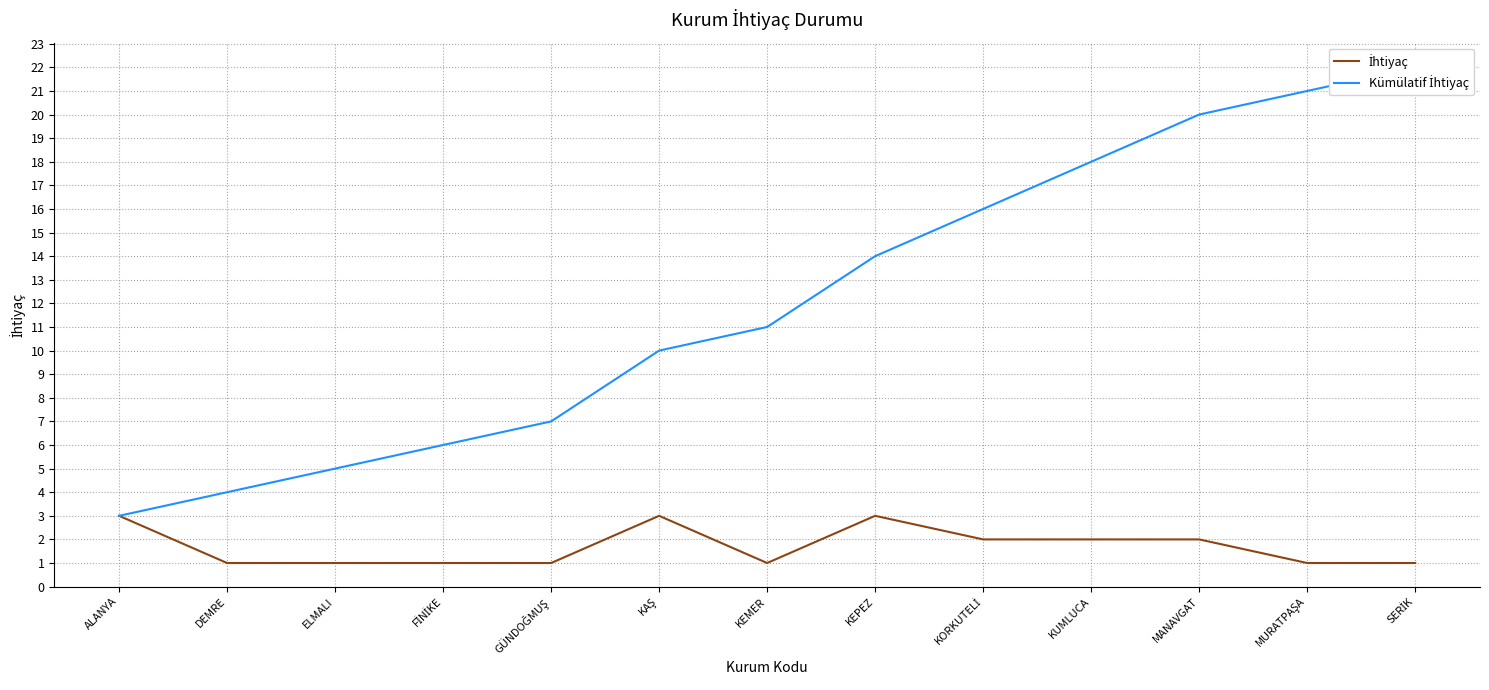

What is the total value across all series at ALANYA?

6